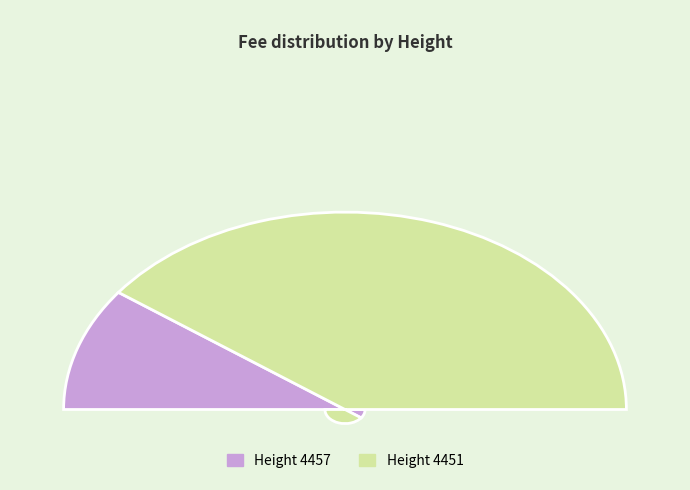

What is the change in value from 4457 to 4451?

+7.3